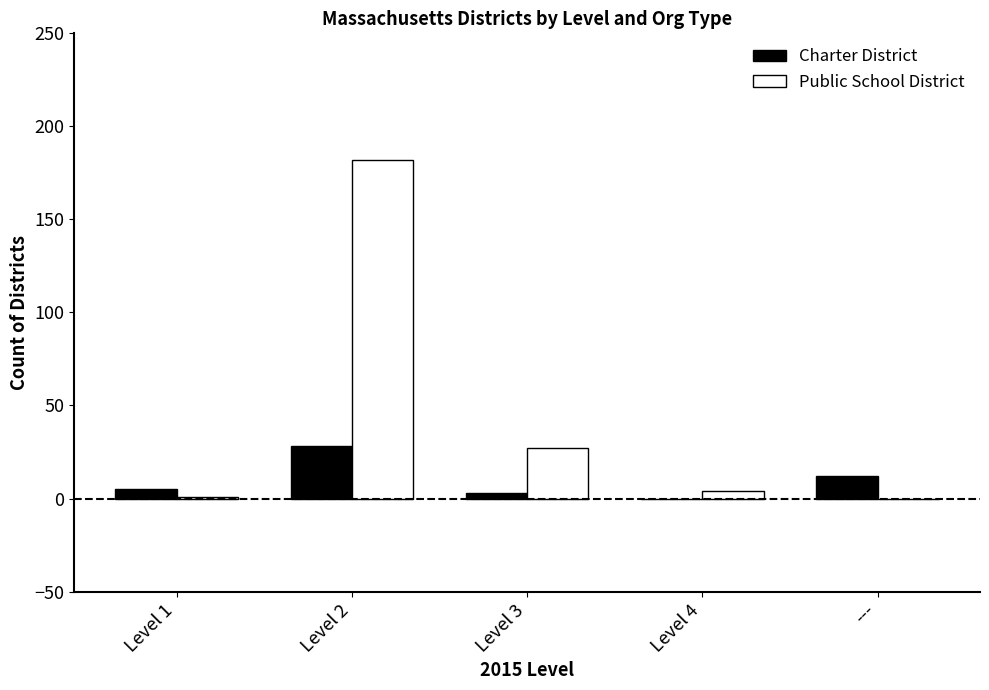

At which label does Public School District reach its peak?

Level 2